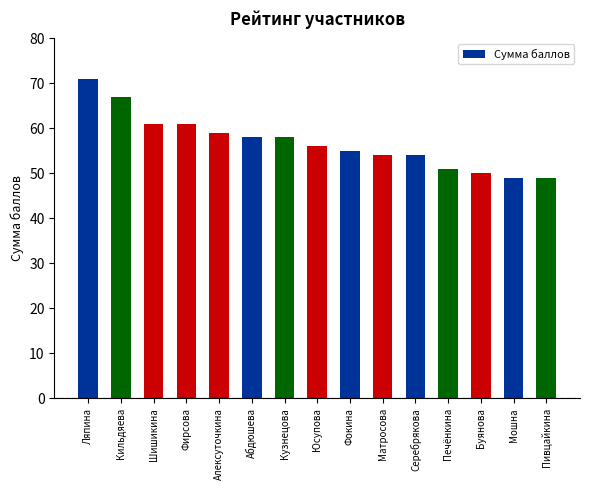

What is the sum of all values?

853